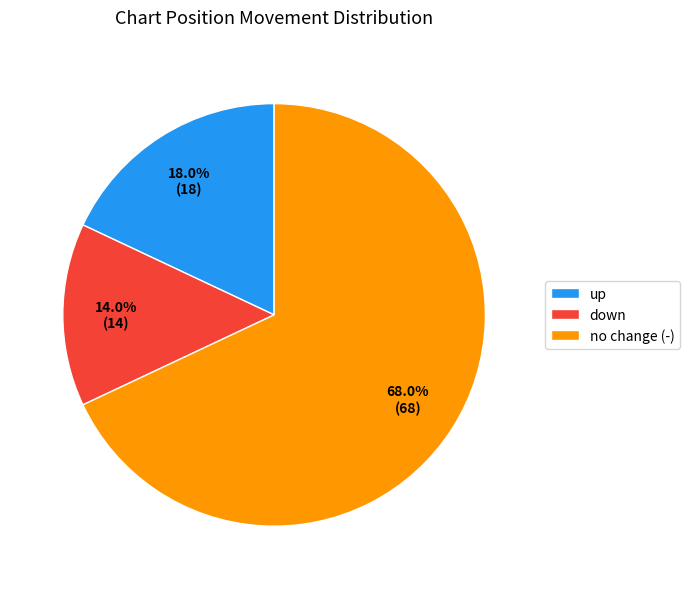

Between no change (-) and up, which is larger?

no change (-)